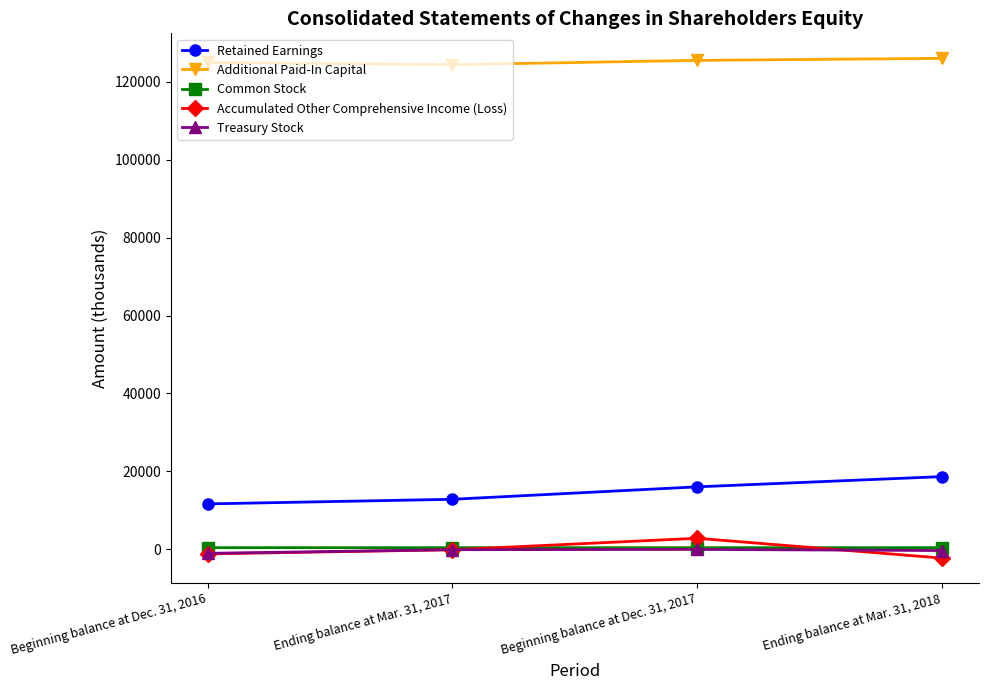

At how many categories does at least one series exceed 40376?

4